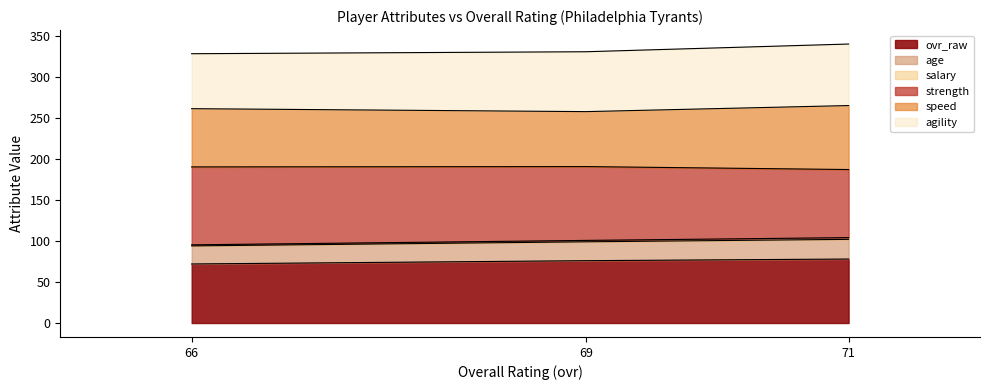

At how many categories does at least one series exceed 177?

3